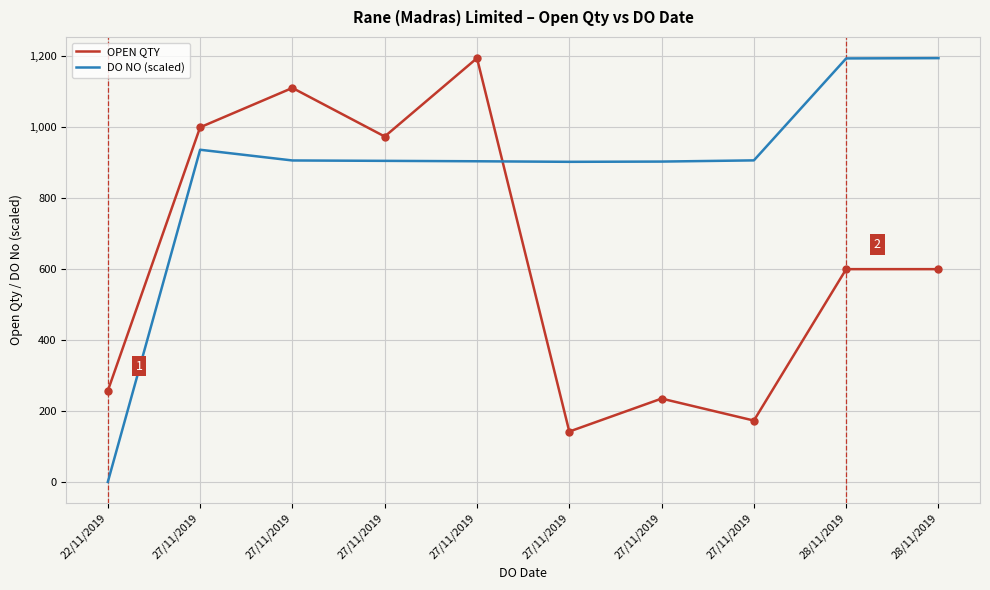

How many interior local valleys does the DO NO (scaled) series have?

1